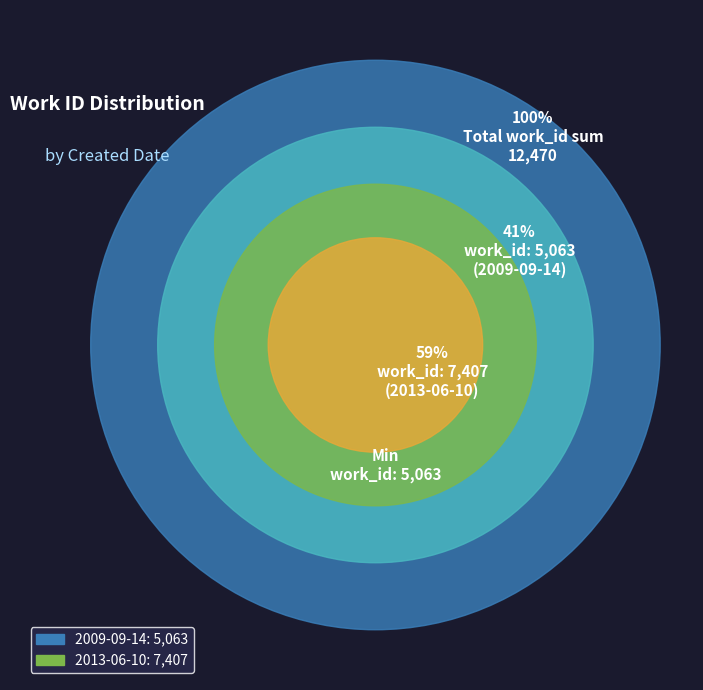

Which category has the biggest portion of the pie?

2013-06-10